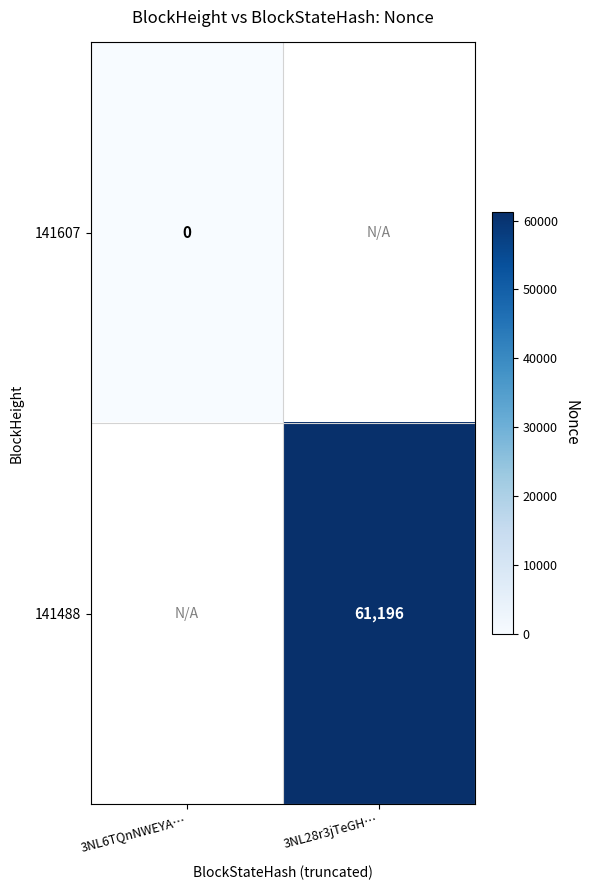

The value of 141488 at 3NL28r3jTeGH… is 105357. True or false?

False